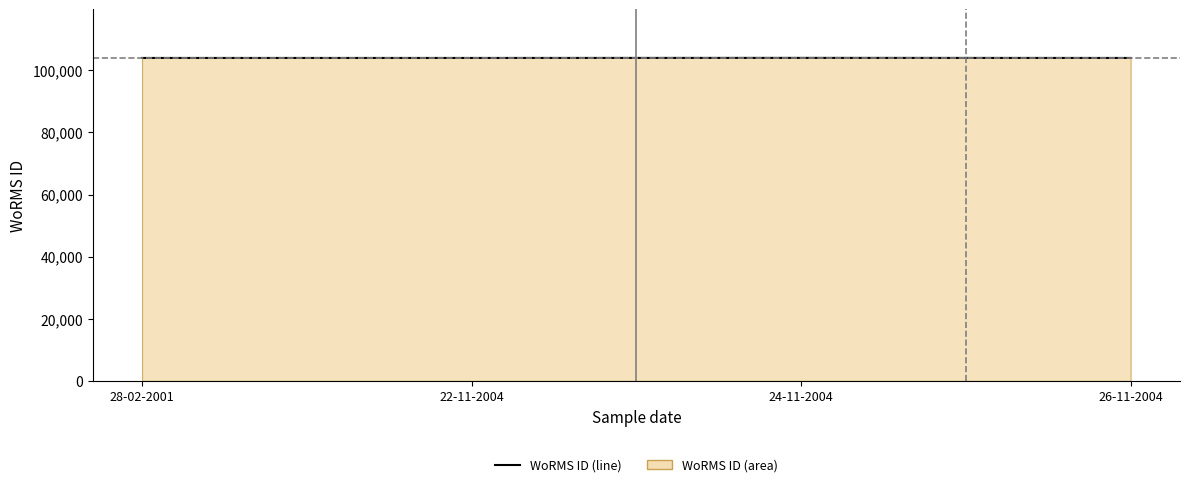

Reading left to right, list all the values displayed in this chart.

28-02-2001=103999	22-11-2004=103999	24-11-2004=104022	26-11-2004=103999